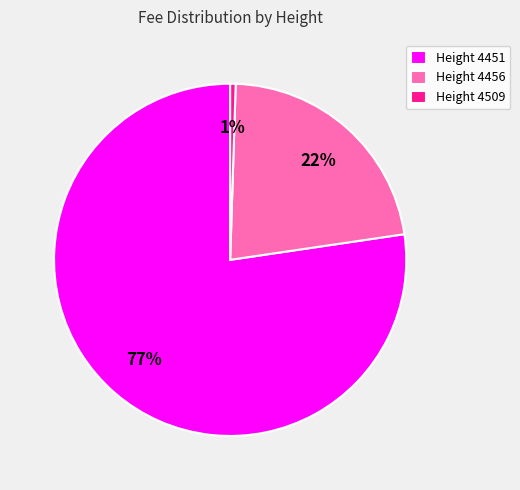

To the nearest percent, what is the average slice percentage?

33%